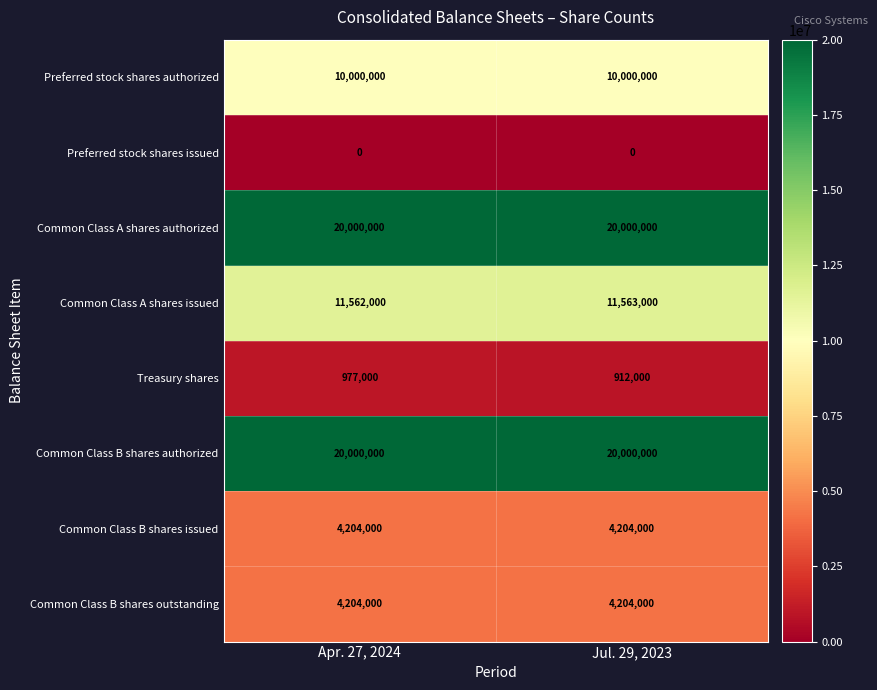

What is the average value of the Common Class B shares issued series?

4204000